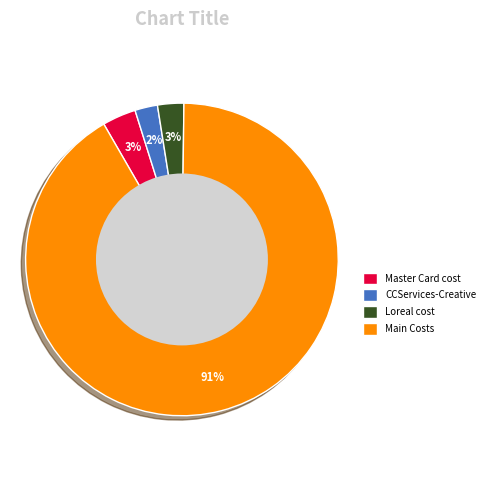

Is there a majority slice in this chart?

Yes